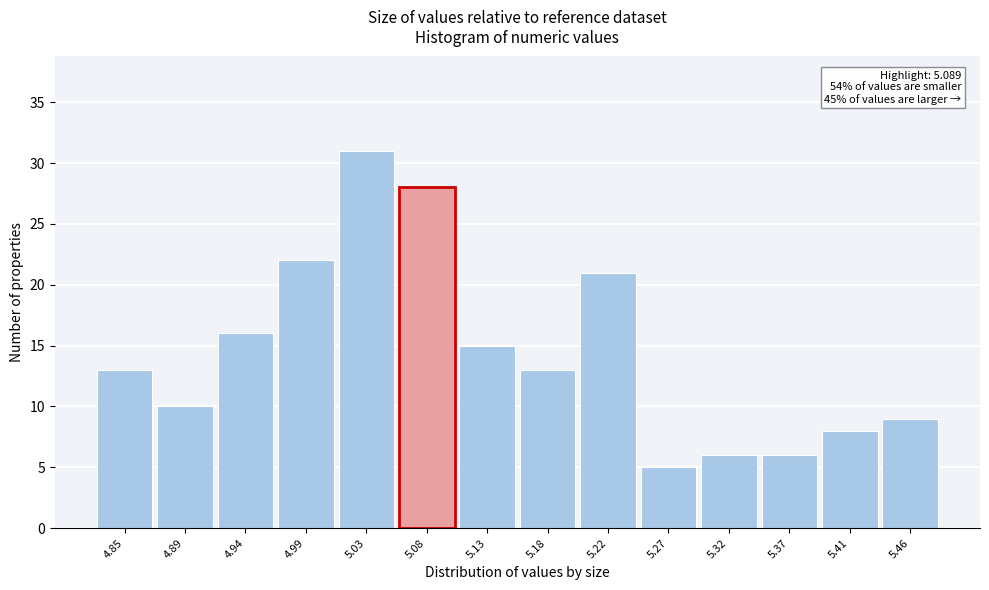

Reading left to right, transcribe all the data shown in this chart.

4.85=13	4.89=10	4.94=16	4.99=22	5.03=31	5.08=28	5.13=15	5.18=13	5.22=21	5.27=5	5.32=6	5.37=6	5.41=8	5.46=9